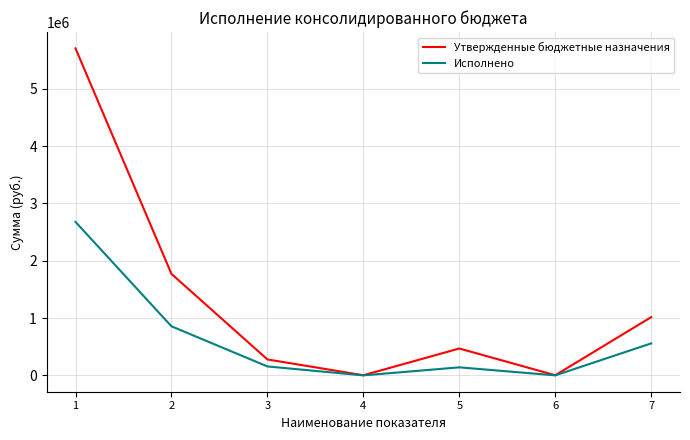

At which category does Исполнено reach its first local peak?

5